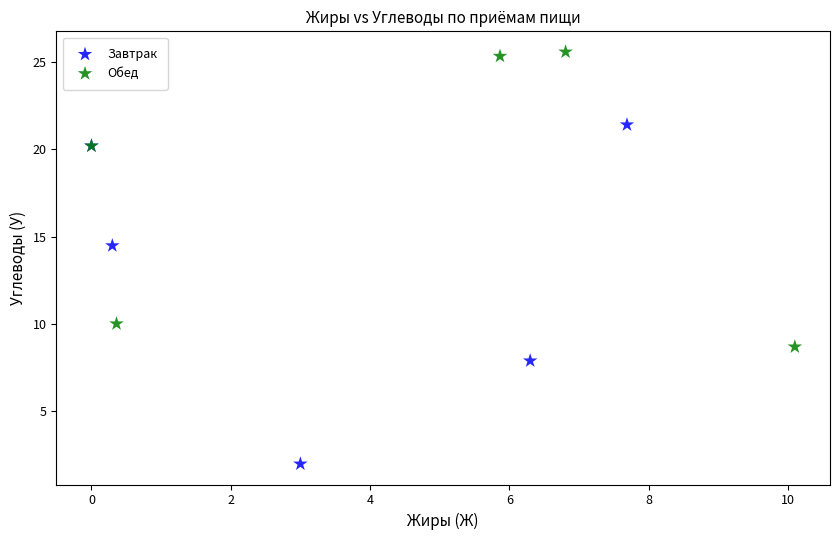

Which series reaches the maximum Y coordinate?

Обед